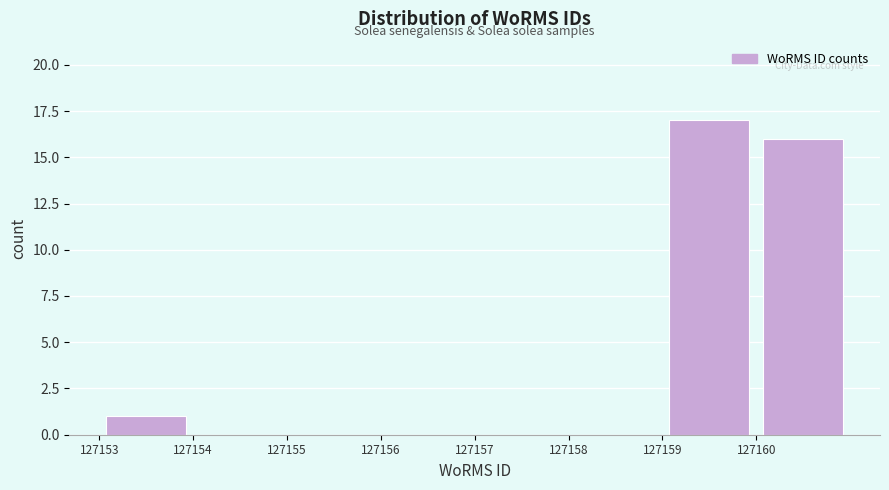

Reading left to right, transcribe this chart: for each bar, give the range it covers on the x-axis and its height. The values are not printed on the chart, so give them approximately, as read against the axis.

127153 to 127154: 1
127154 to 127155: 0
127155 to 127156: 0
127156 to 127157: 0
127157 to 127158: 0
127158 to 127159: 0
127159 to 127160: 17
127160 to 127161: 16